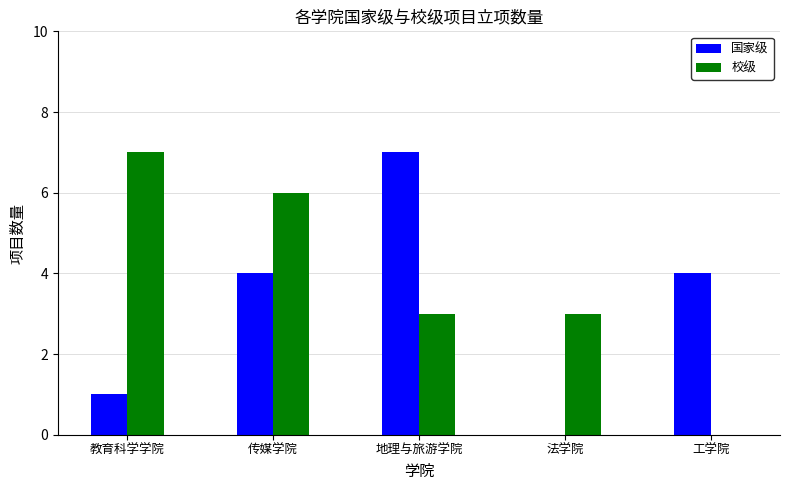

What is the total value across all series at 教育科学学院?

8